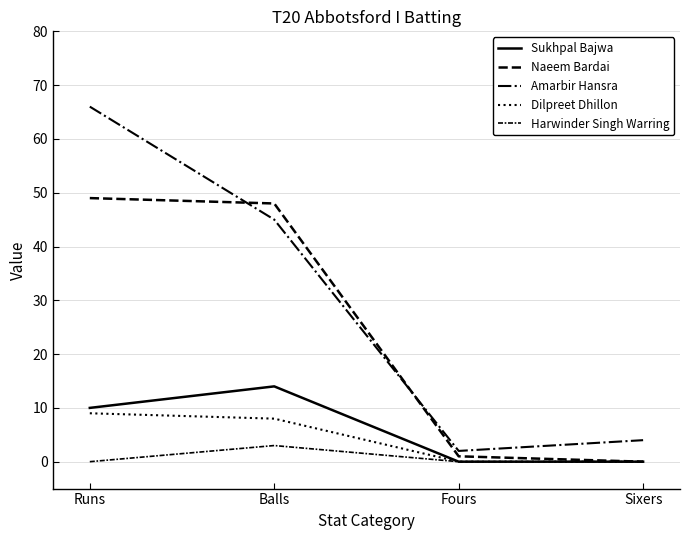

Which has a higher value, Balls or Runs?

Balls